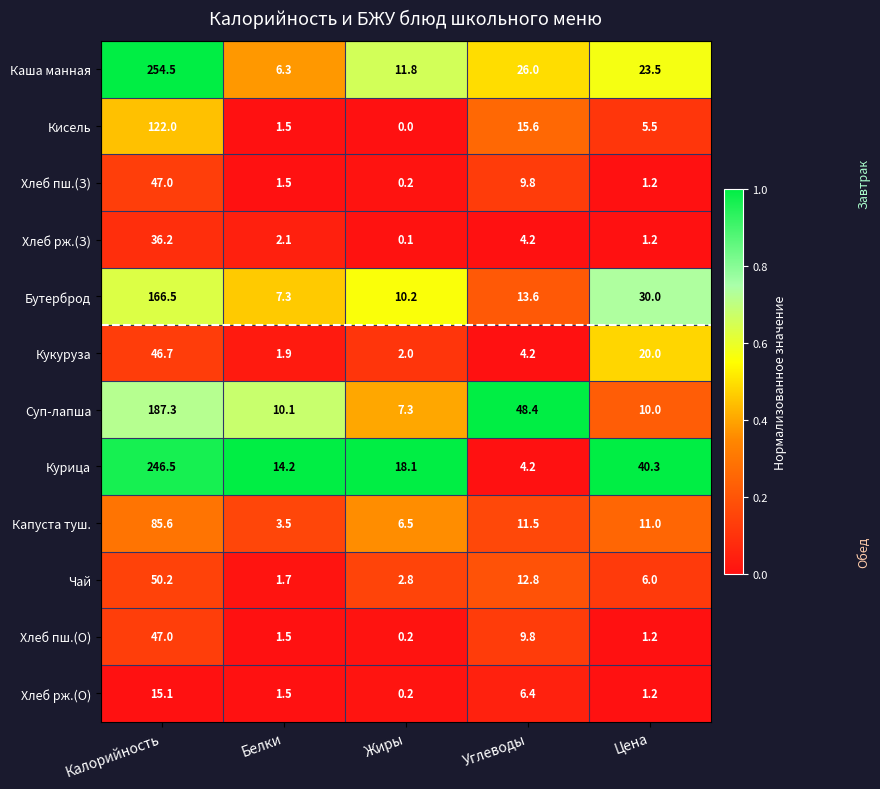

What is the spread (max minus min) of values at Цена?

39.1